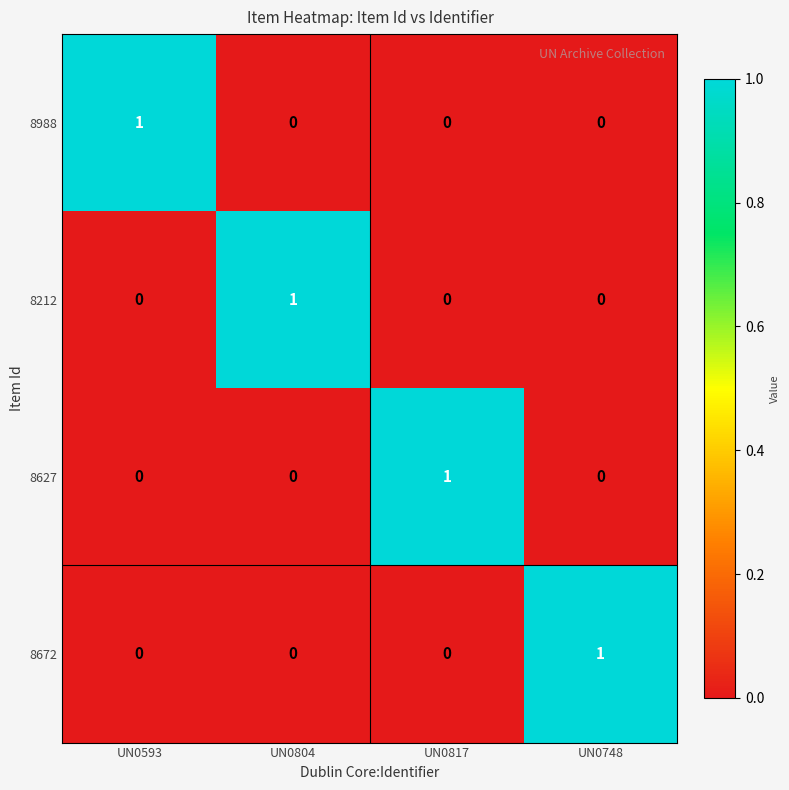

At how many categories does at least one series exceed 0?

4